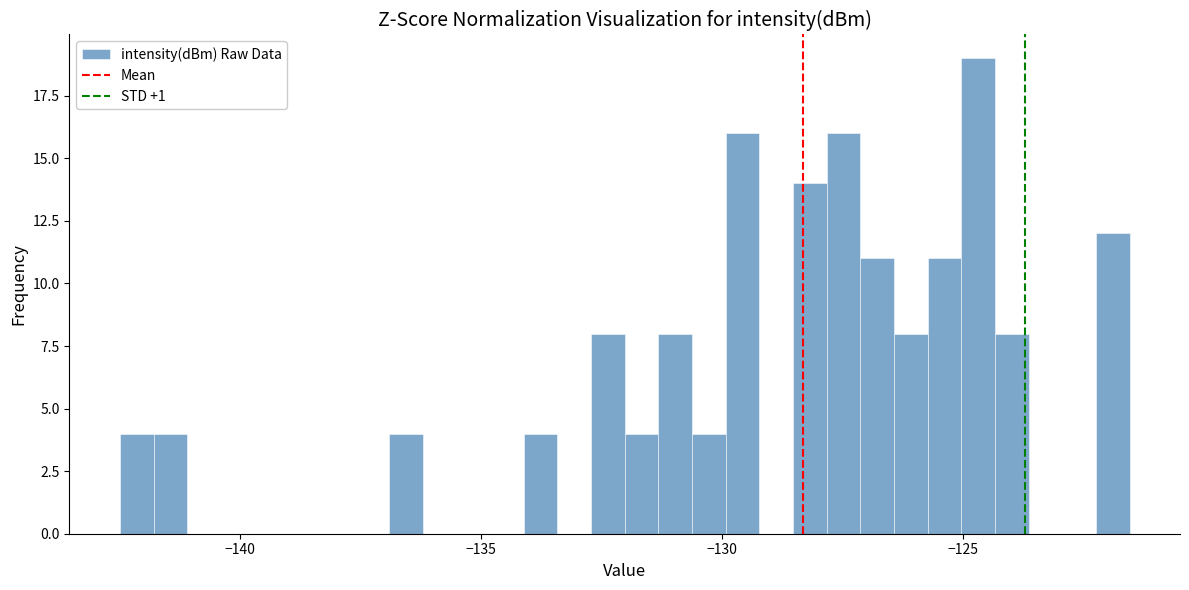

Read against the x-axis, roughly where is the centre of the tallest bar?

-124.5